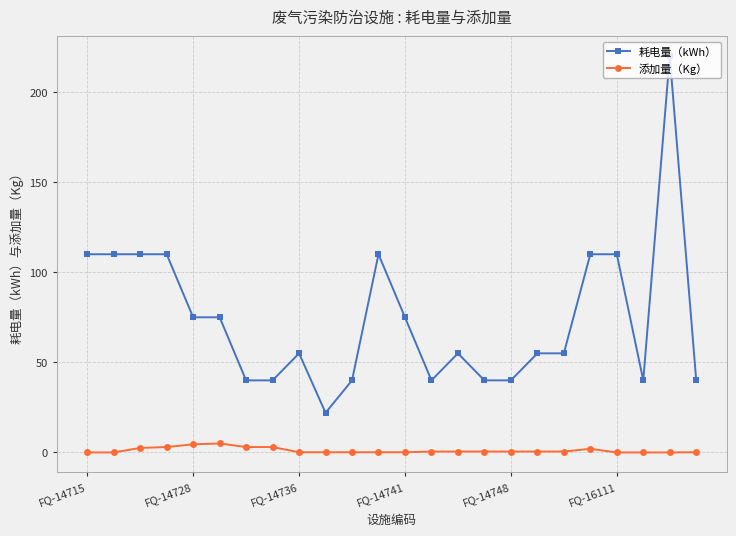

What is the value of the 耗电量（kWh） point at the 19th from the left?

55.0